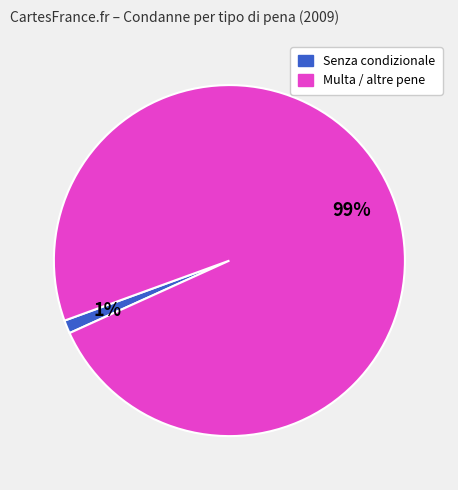

How many segments does this pie chart have?

2